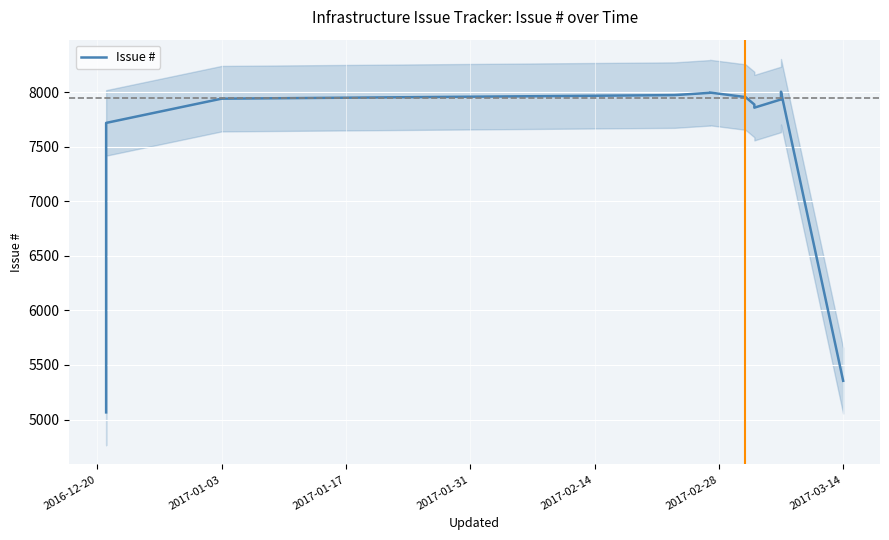

The value at 2017-01-03 is 4174.0. True or false?

False